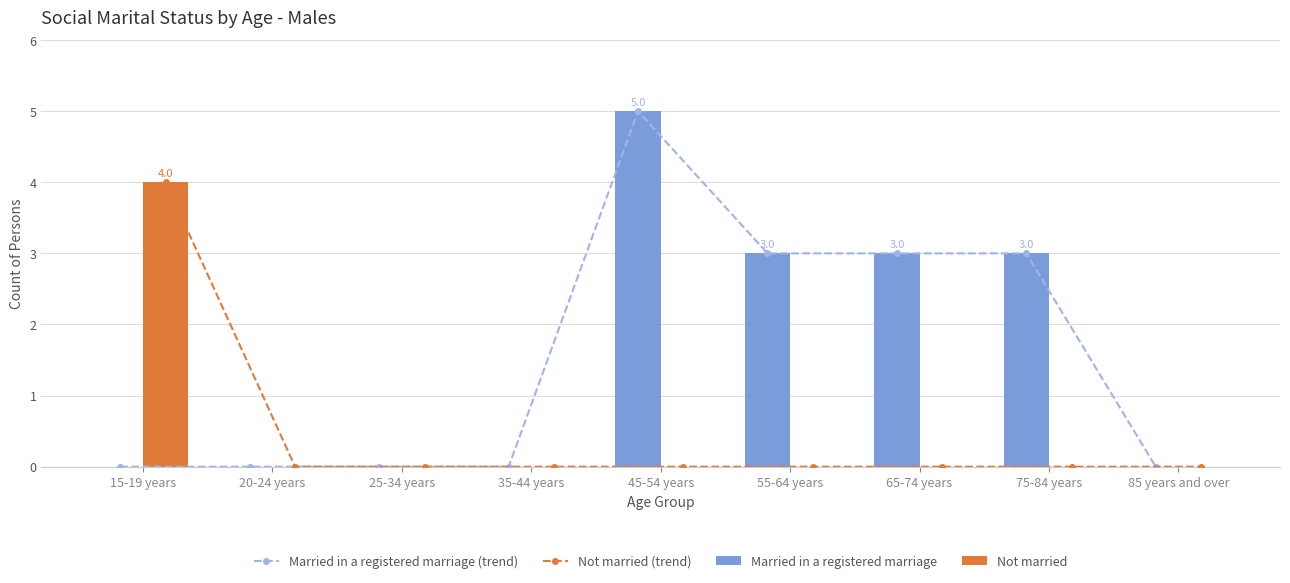

The value of Not married (trend) at 65-74 years is 3. True or false?

False